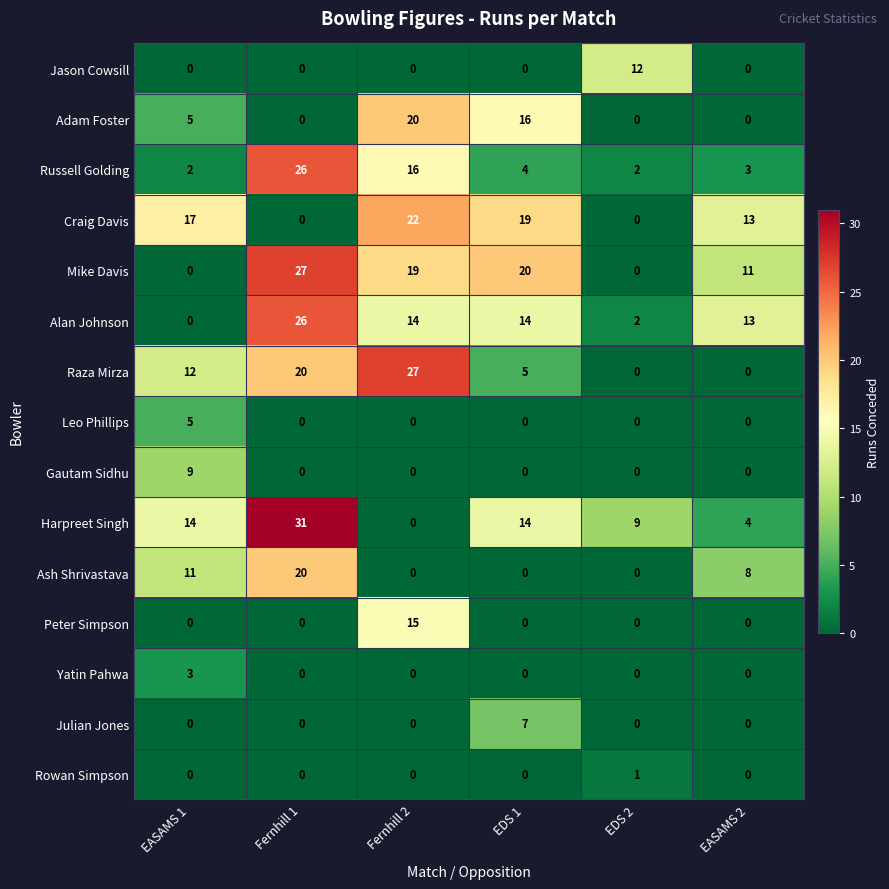

True or false: Rowan Simpson has a value of 0 at EASAMS 1.

True